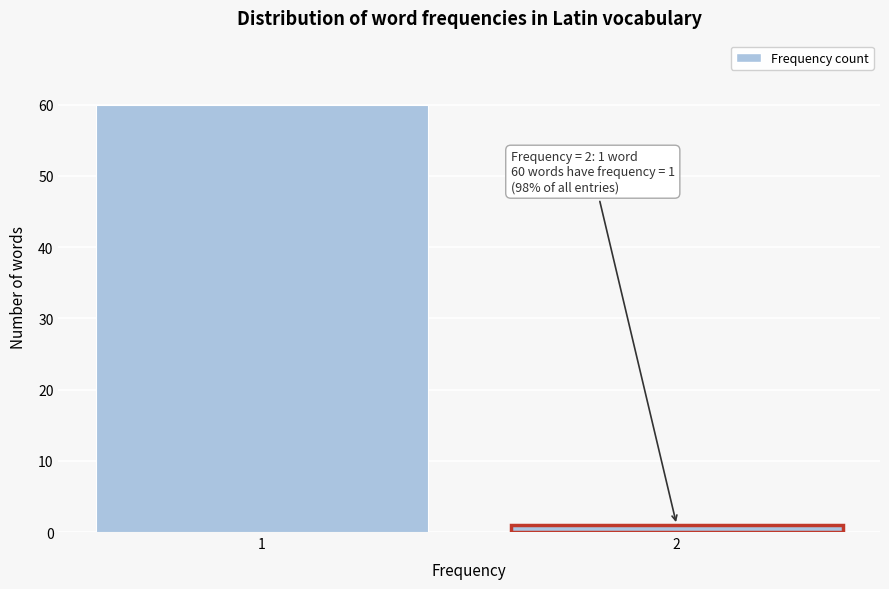

Reading left to right, transcribe all the data shown in this chart.

1=60	2=1